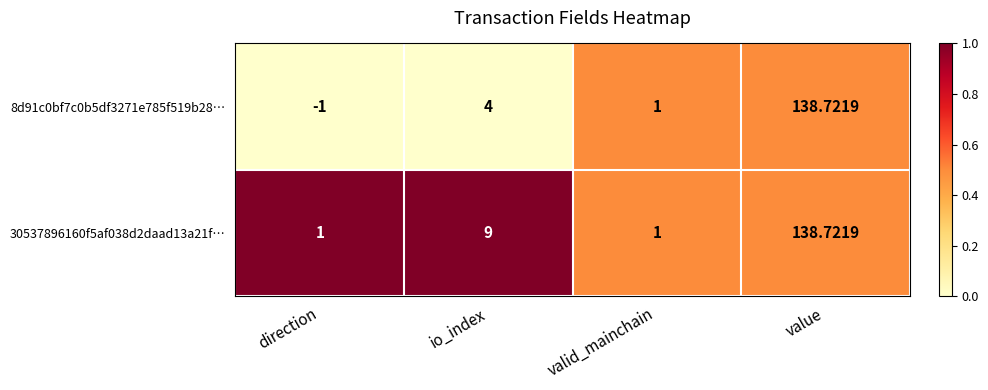

At which category is the sum across all series the highest?

value